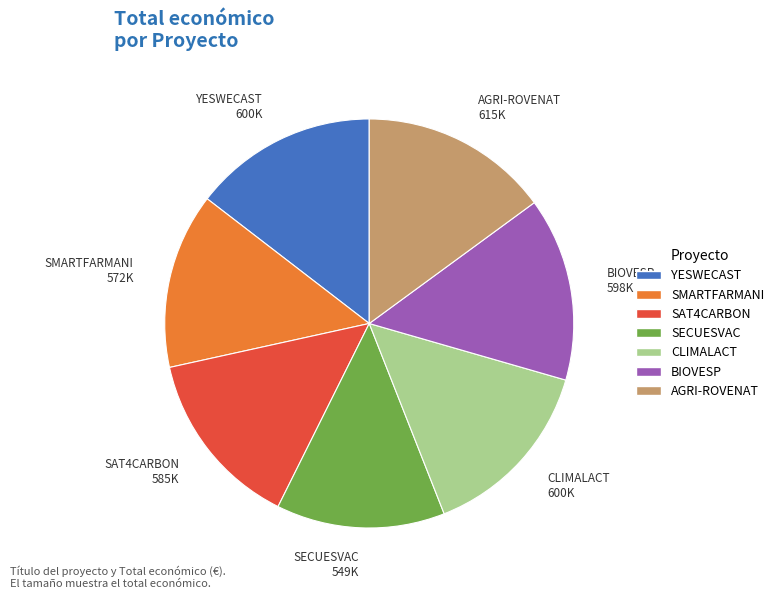

What is the smallest slice in the pie chart?

SECUESVAC